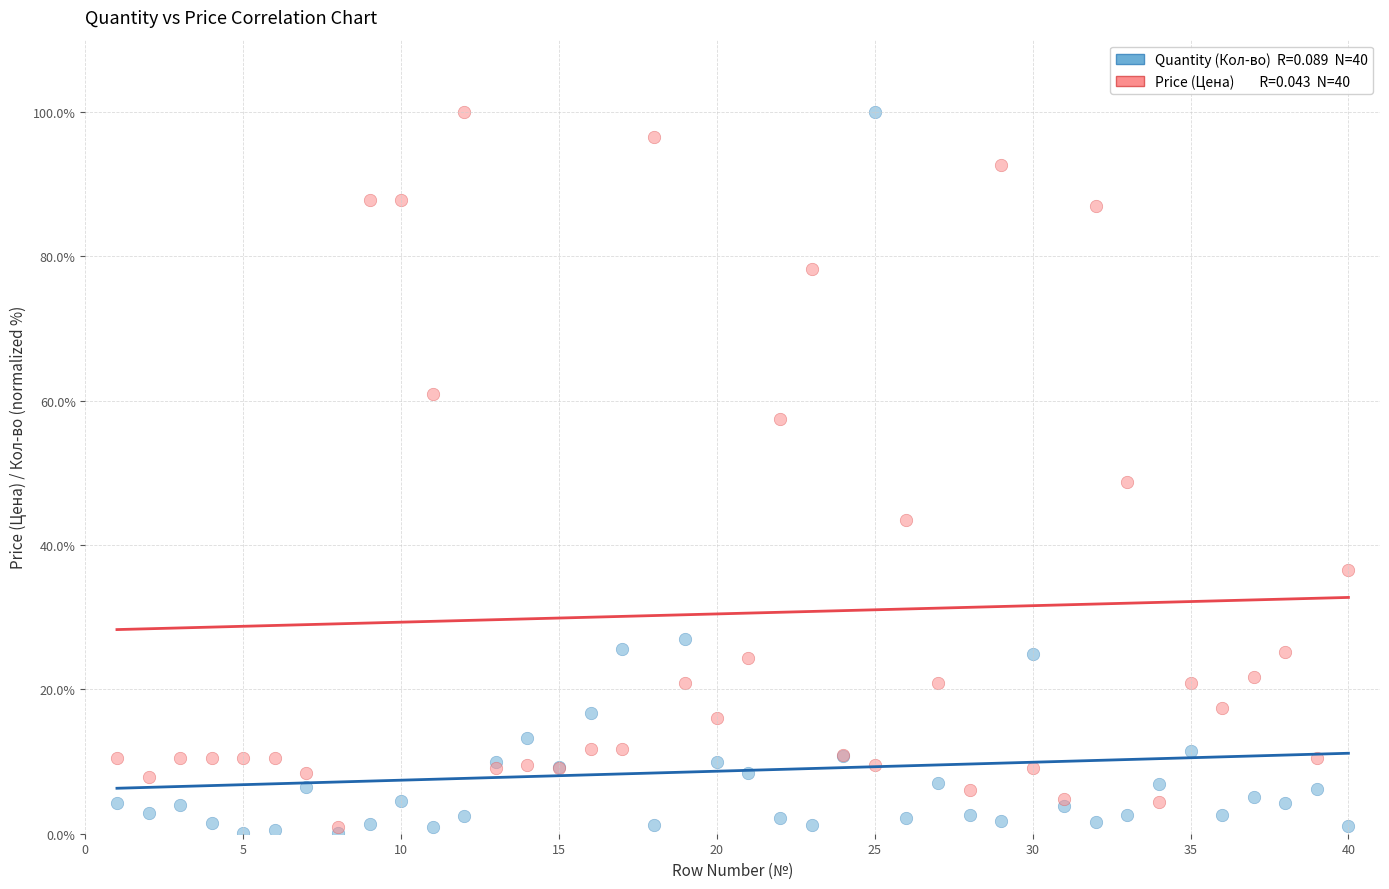

Across all series, what Y value is closest to 50?

48.7